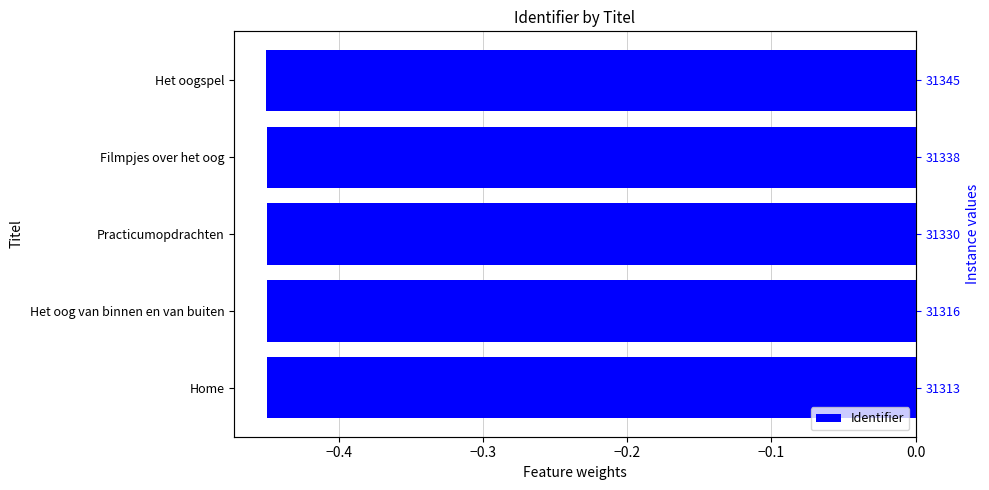

True or false: the data shows -0.4 at Home.

True